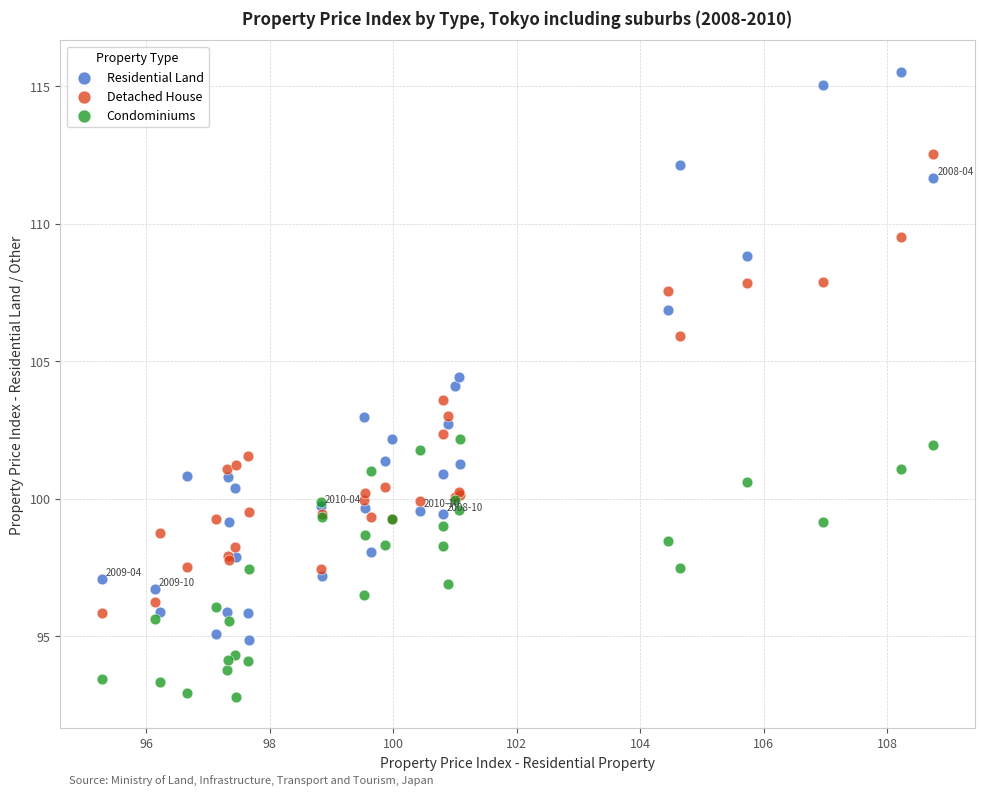

Which series has the largest Y range (max minus min)?

Residential Land